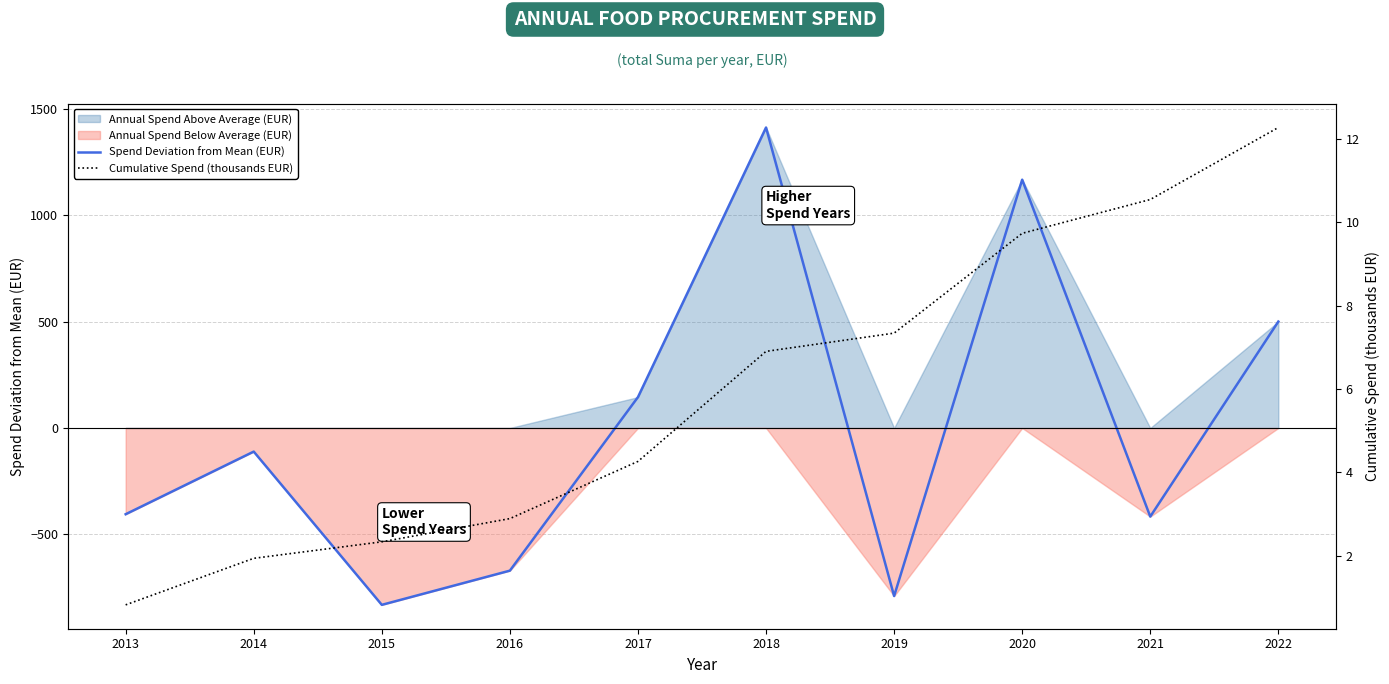

Which series has the widest spread of values?

Spend Deviation from Mean (EUR)